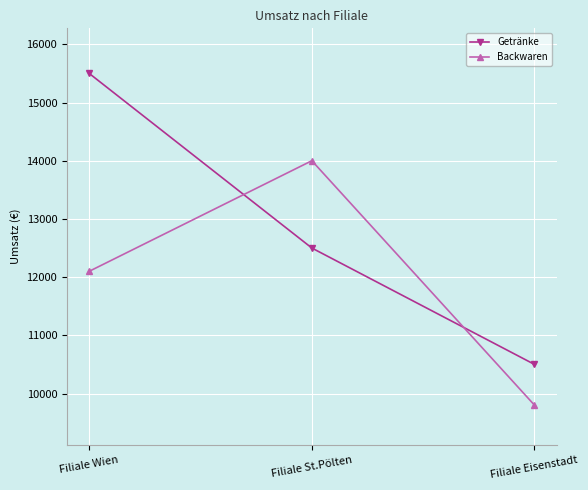

The value of Getränke at Filiale Eisenstadt is 14878. True or false?

False